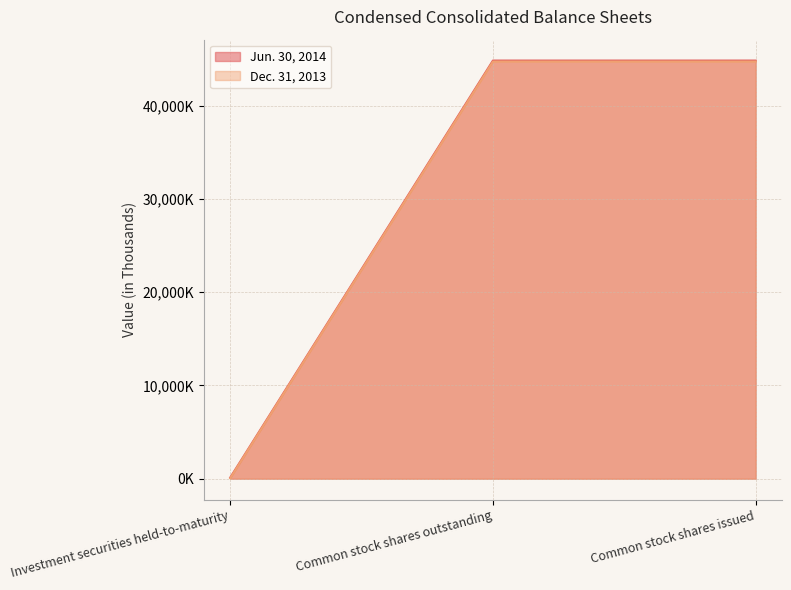

Rank the series by their average value, from highest to lowest.

Jun. 30, 2014, Dec. 31, 2013